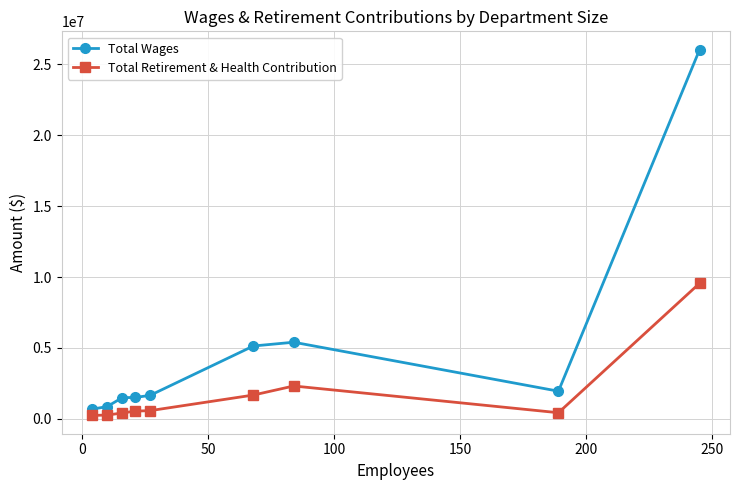

Does the chart display data point markers on the line(s)?

Yes